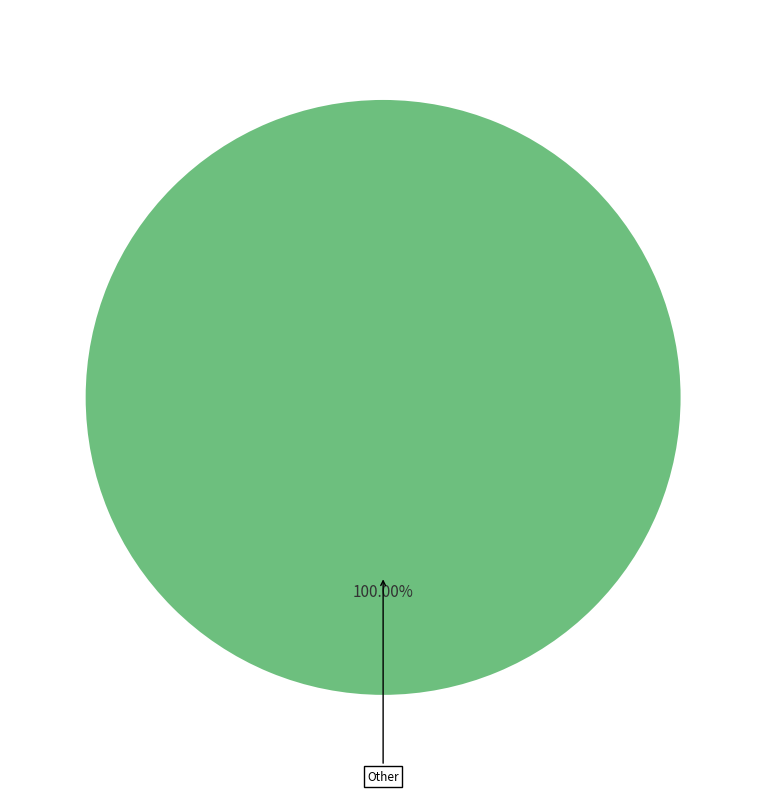

Does any single category account for the majority?

Yes